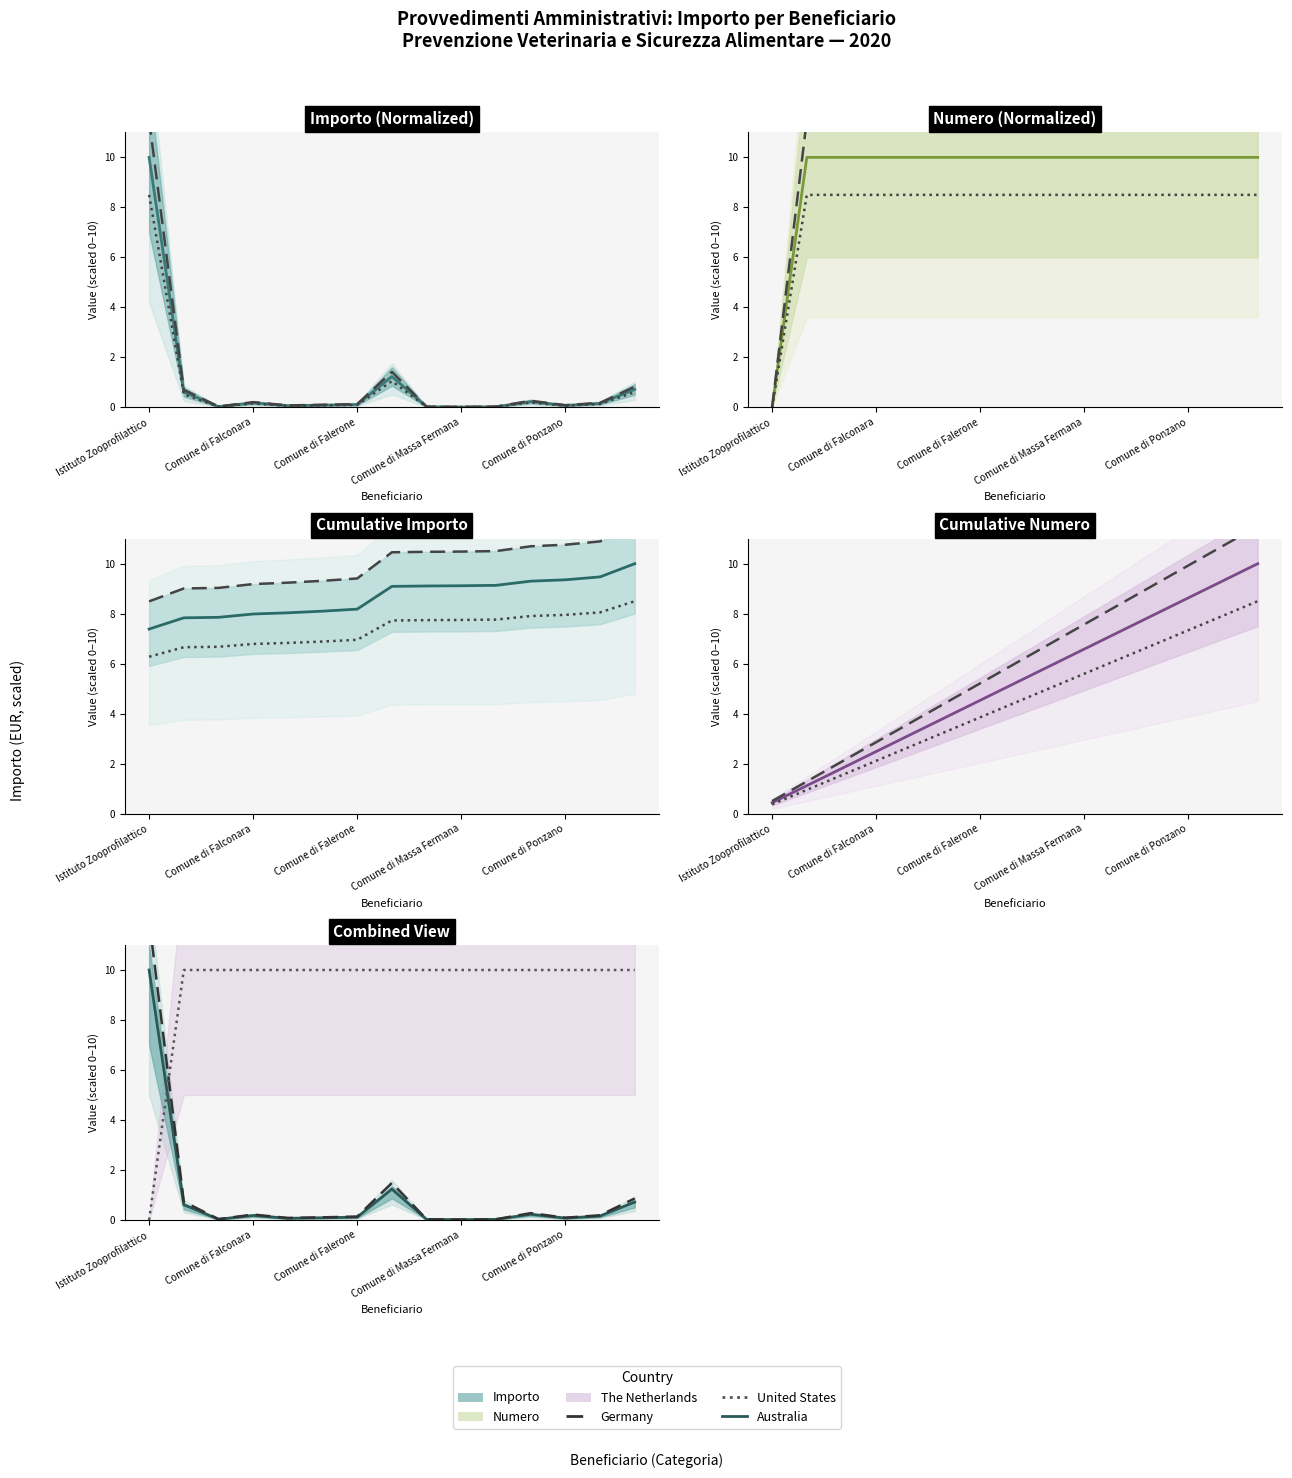

Is this an area chart (filled region under the line)?

No